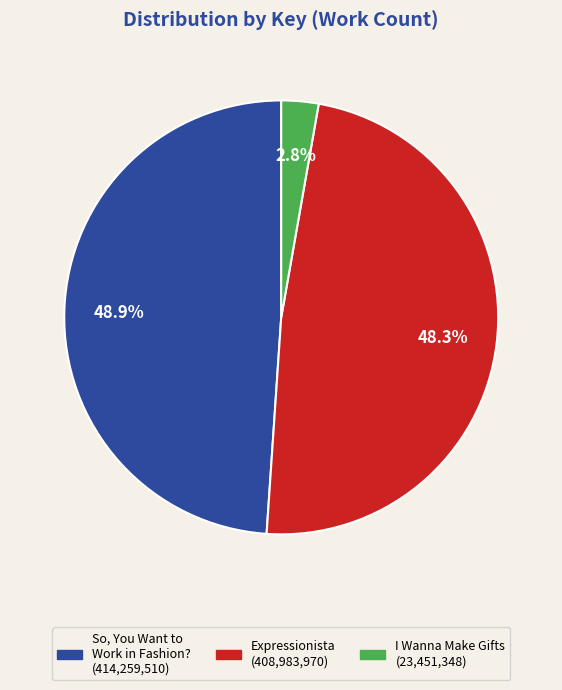

Is there a majority slice in this chart?

No